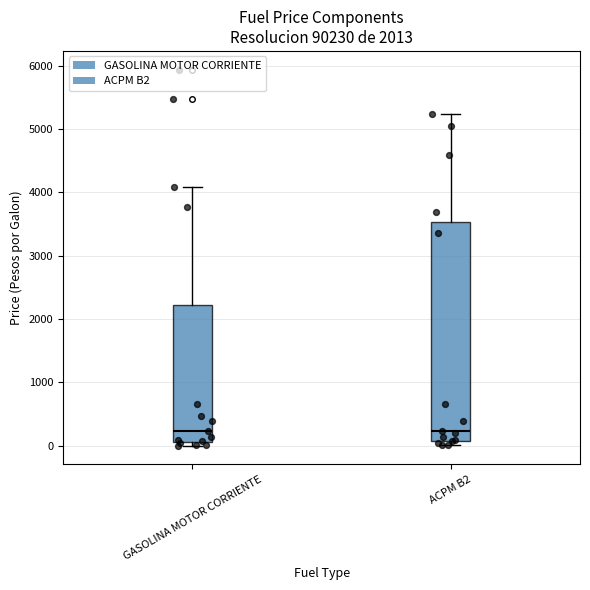

Which box is the tallest, from its lower edge to its upper edge?

ACPM B2